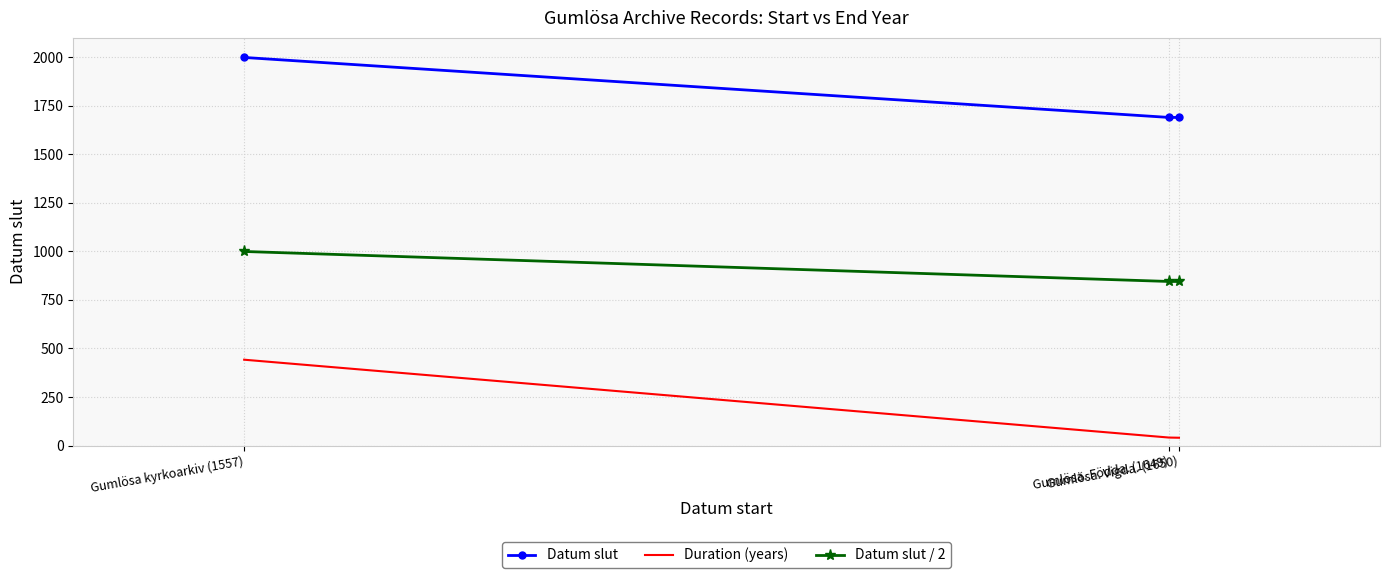

List the series in order of their overall mean, lowest first.

Duration (years), Datum slut / 2, Datum slut